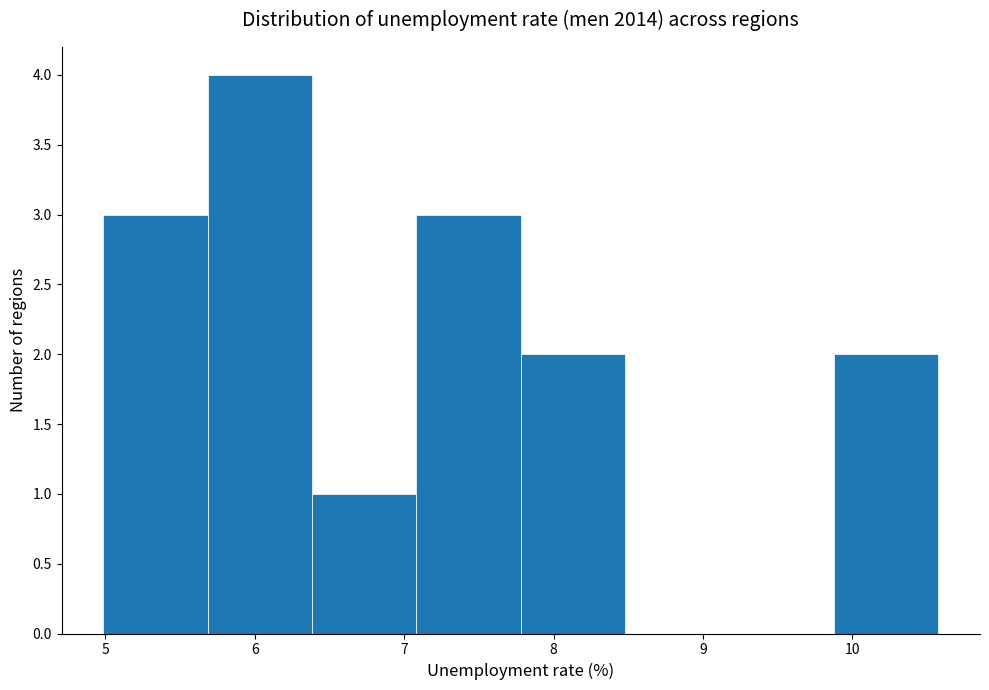

Which range on the x-axis has the tallest bar?

5.7 to 6.4